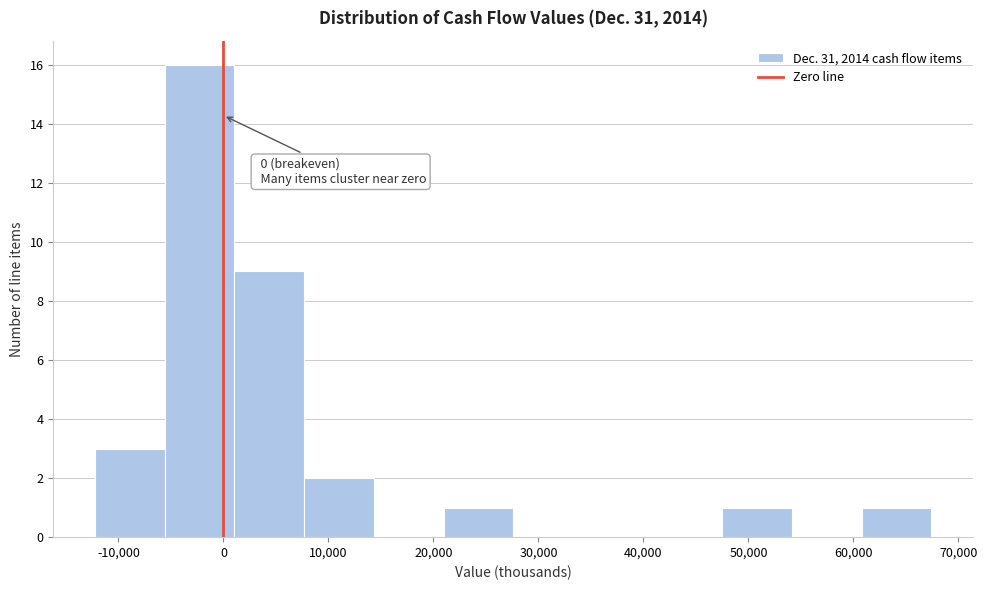

Over which range of the x-axis is the bar tallest?

-6000 to 1000